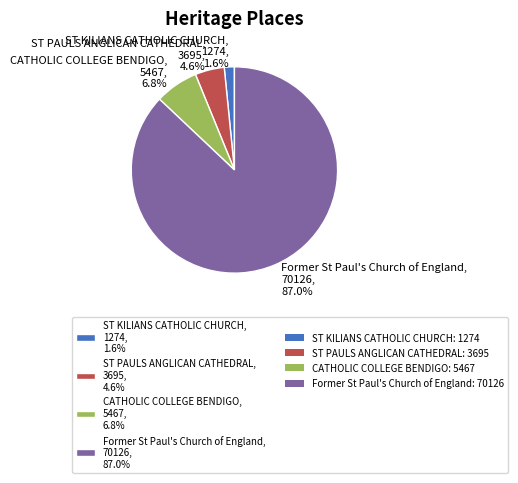

How many slices are in this pie chart?

4